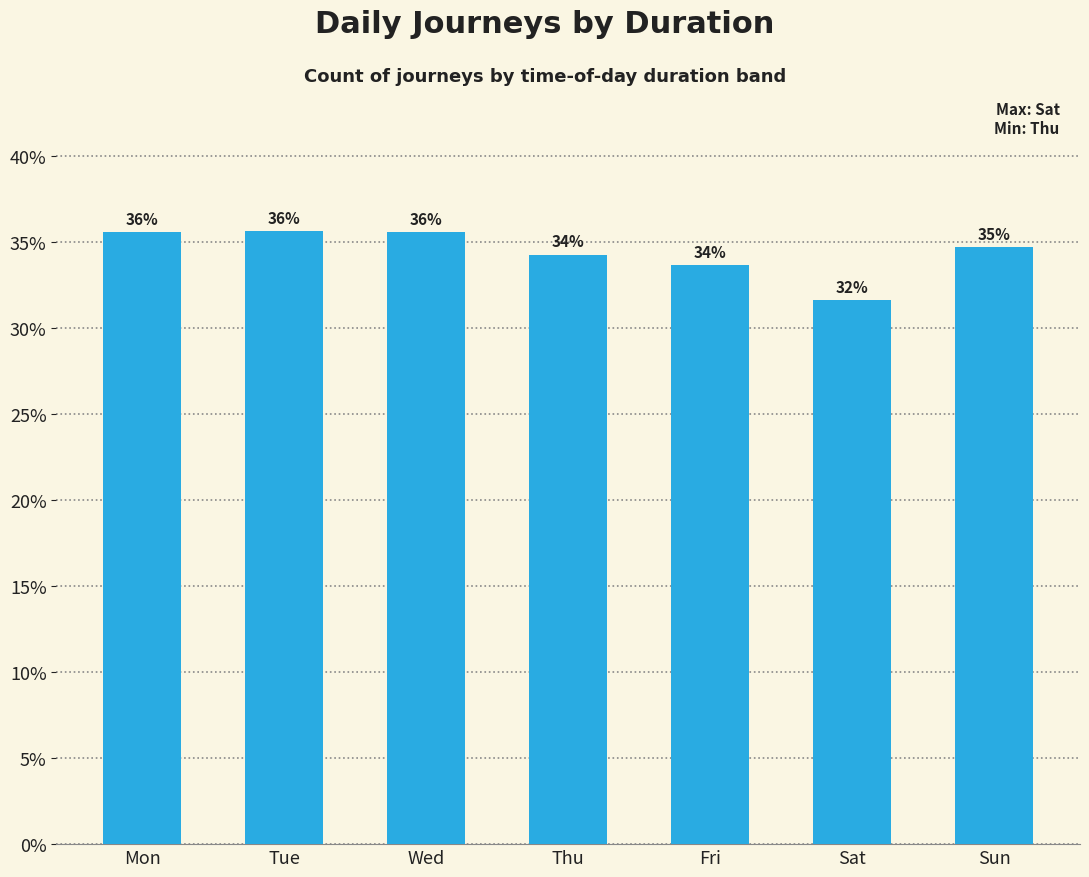

Which label corresponds to the largest value in the chart?

Tue